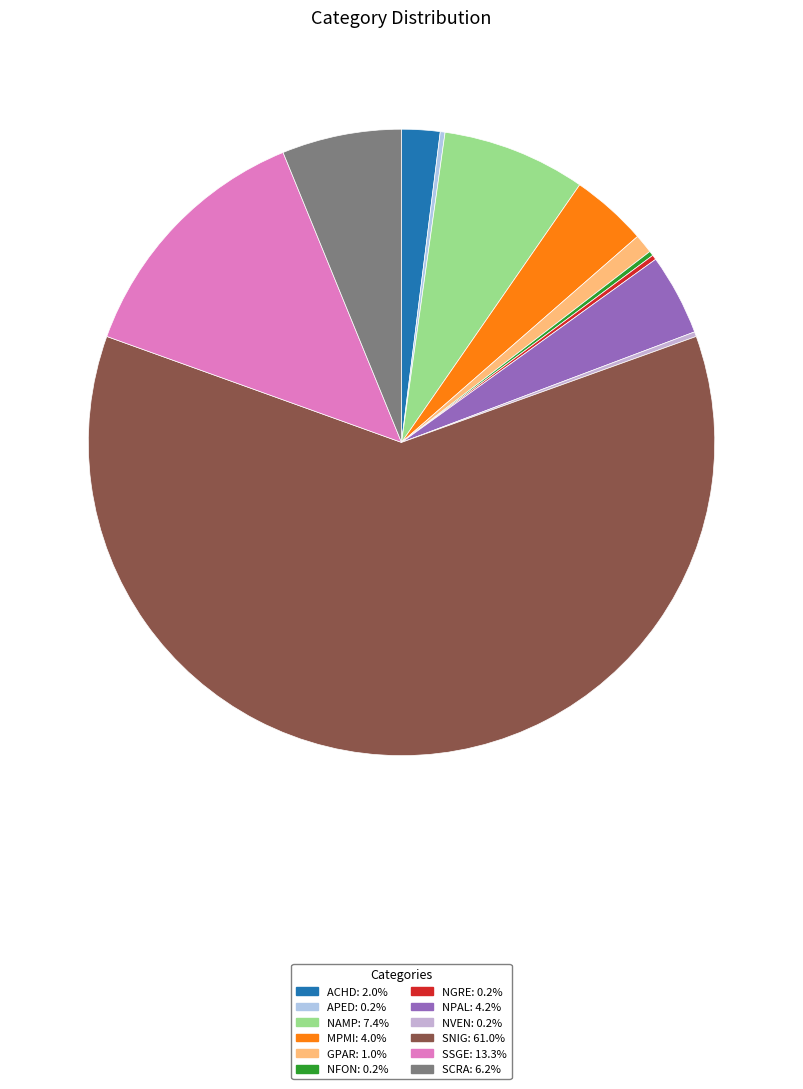

To the nearest percent, what percentage of the pie is SSGE?

13%